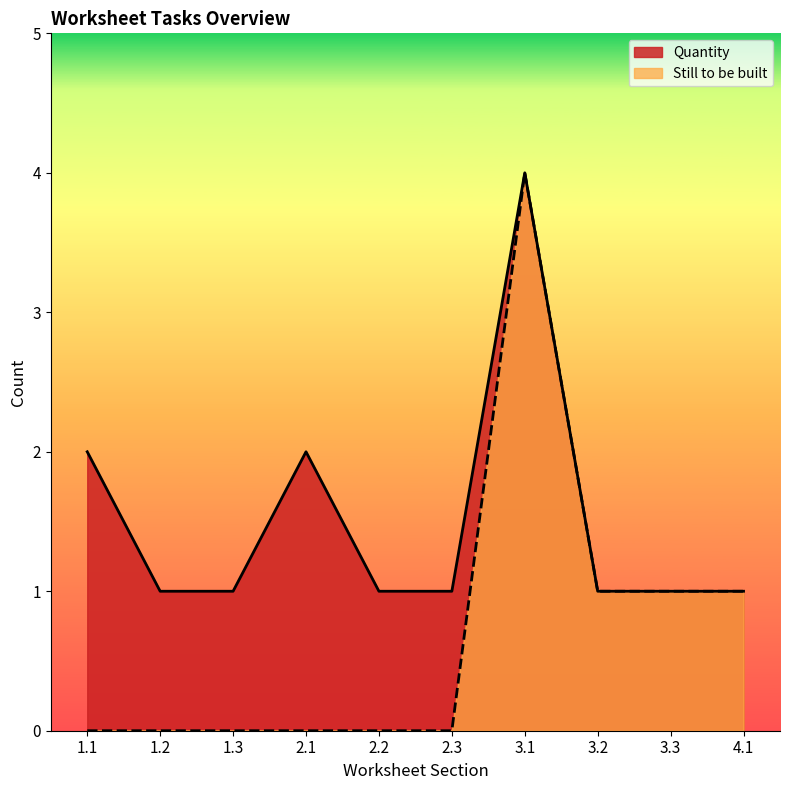

What is the average value of the Still to be built series?

1